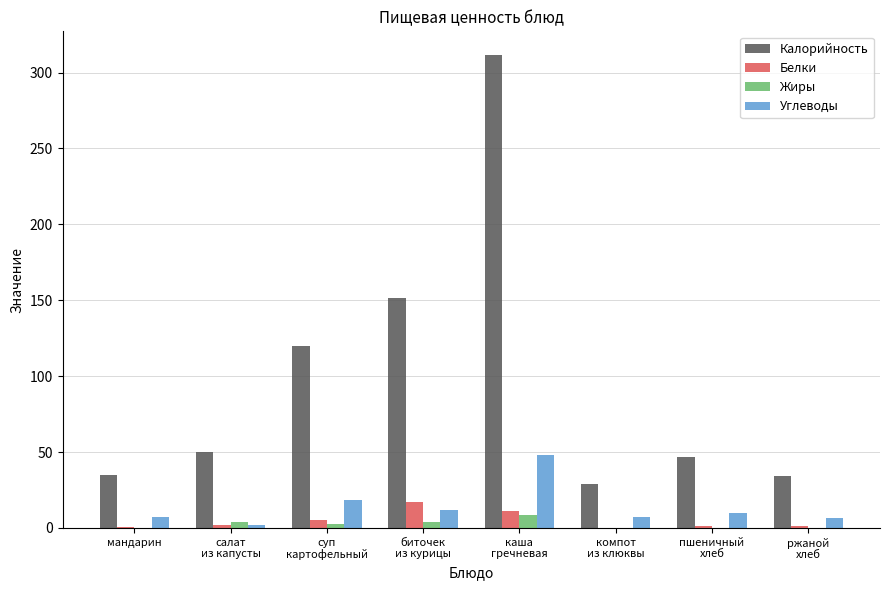

How many values in the Углеводы series exceed 9?

4